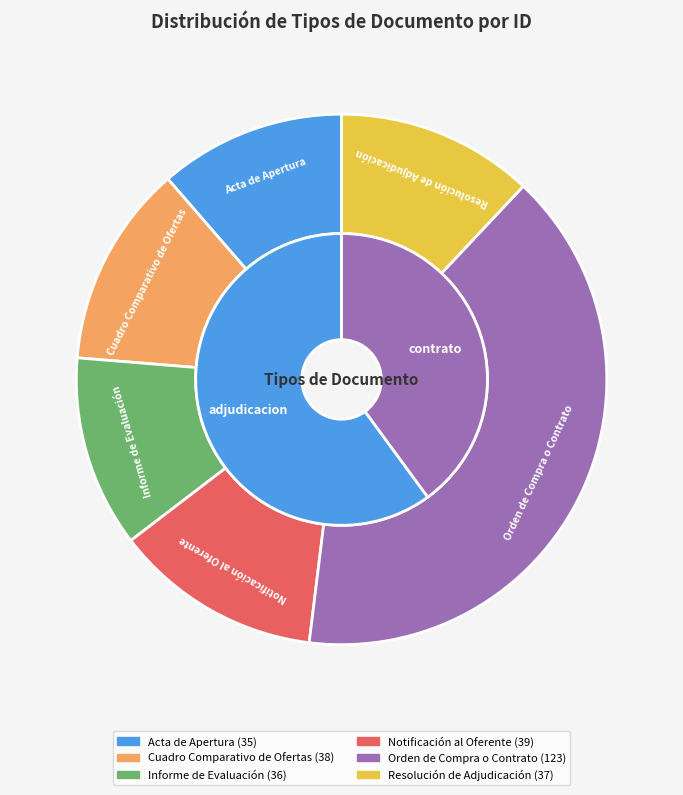

What percentage is the Resolución de Adjudicación slice, to the nearest percent?

12%